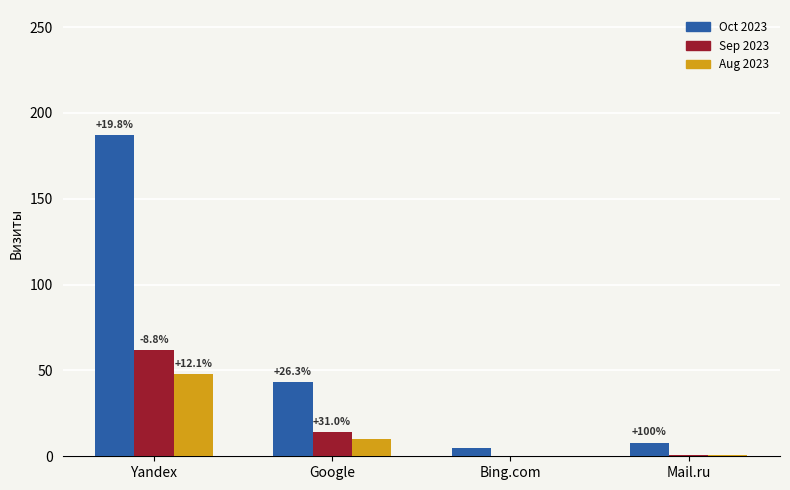

Are the bars grouped side by side (vs. stacked)?

Yes